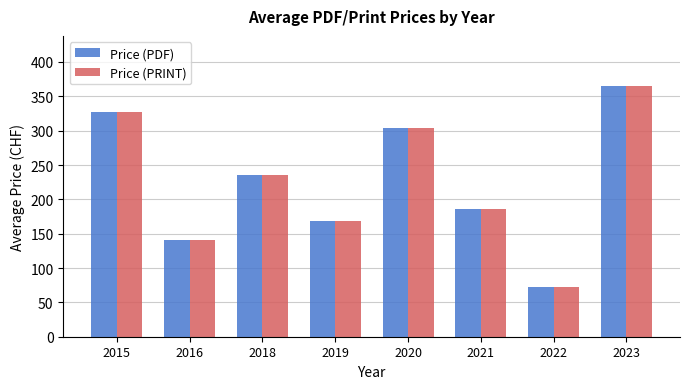

How many groups of bars are there?

8